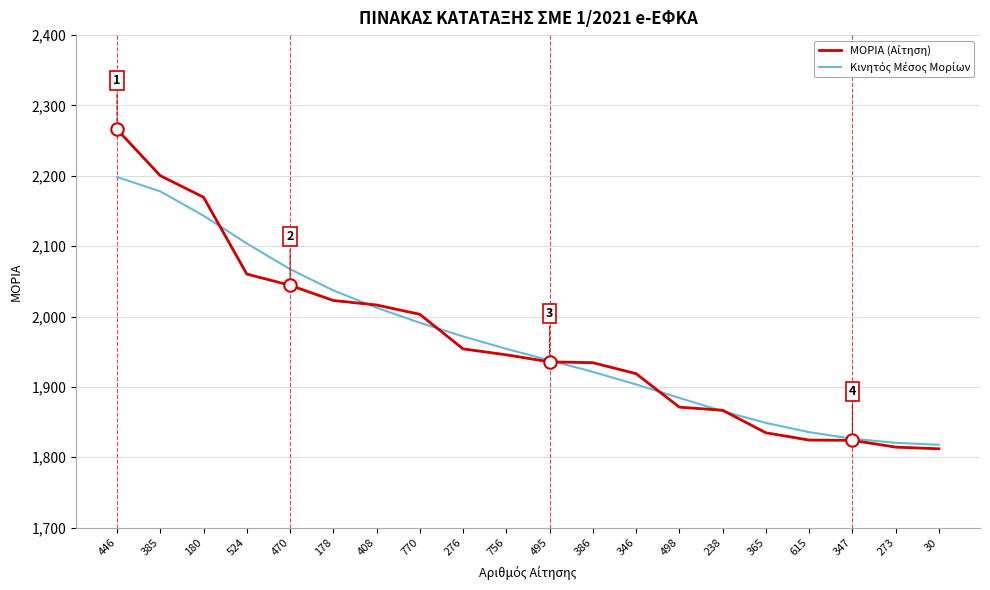

What is the difference between the highest and lowest values at 276?

17.7